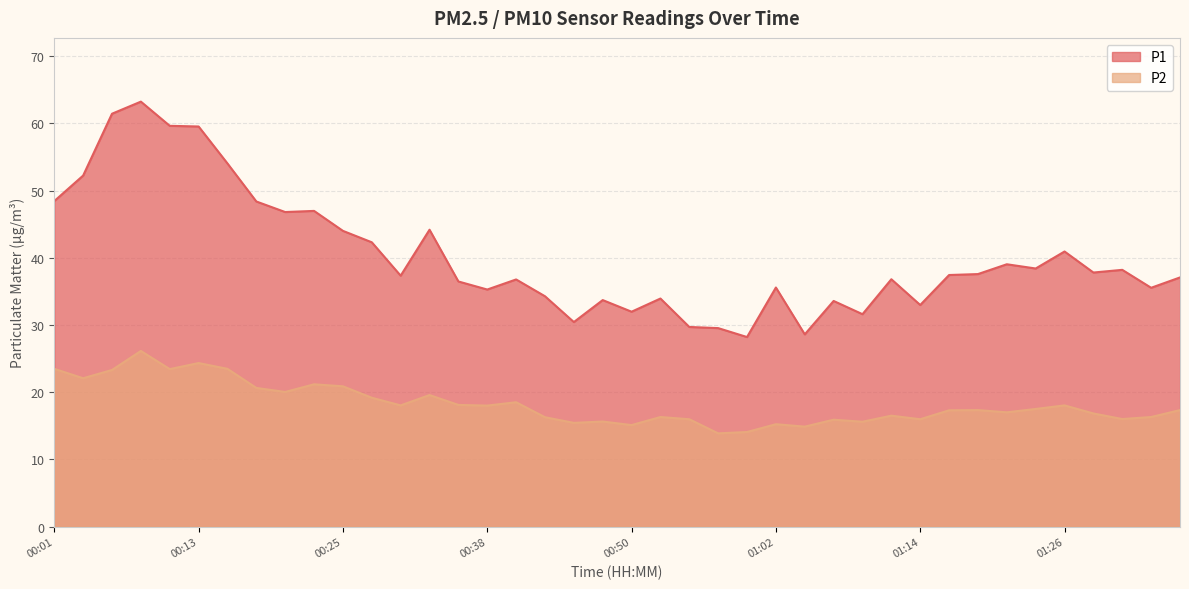

List the labels in order of P1 value, largest first.

00:08, 00:06, 00:11, 00:13, 00:16, 00:03, 00:01, 00:18, 00:23, 00:20, 00:33, 00:25, 00:28, 01:26, 01:21, 01:24, 01:31, 01:29, 01:19, 01:16, 00:30, 01:36, 01:12, 00:40, 00:35, 01:02, 01:34, 00:38, 00:42, 00:52, 00:47, 01:07, 01:14, 00:50, 01:09, 00:45, 00:55, 00:57, 01:04, 00:59